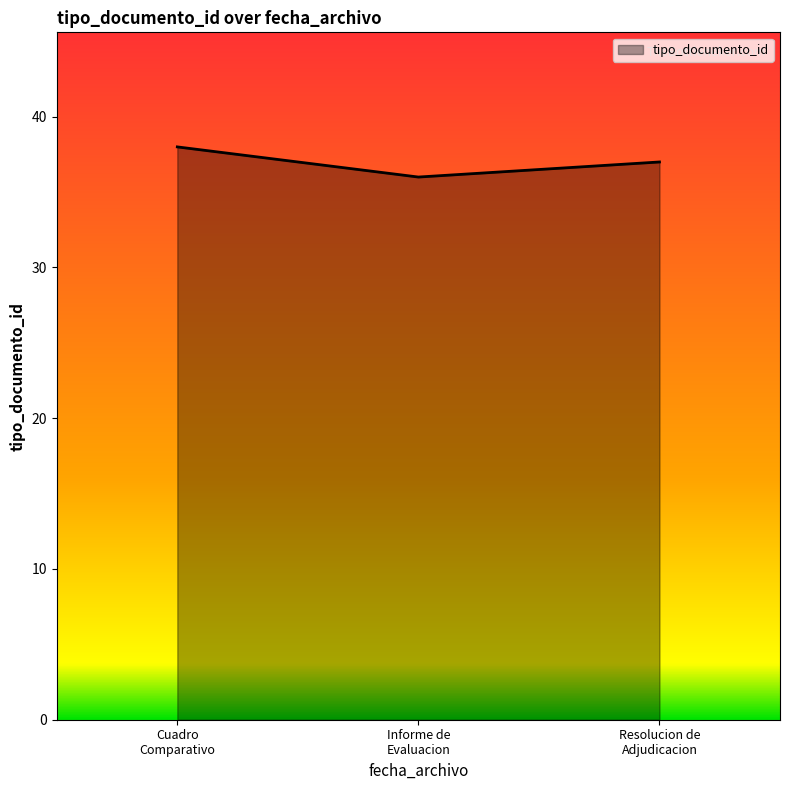

What is the smallest value displayed?

36